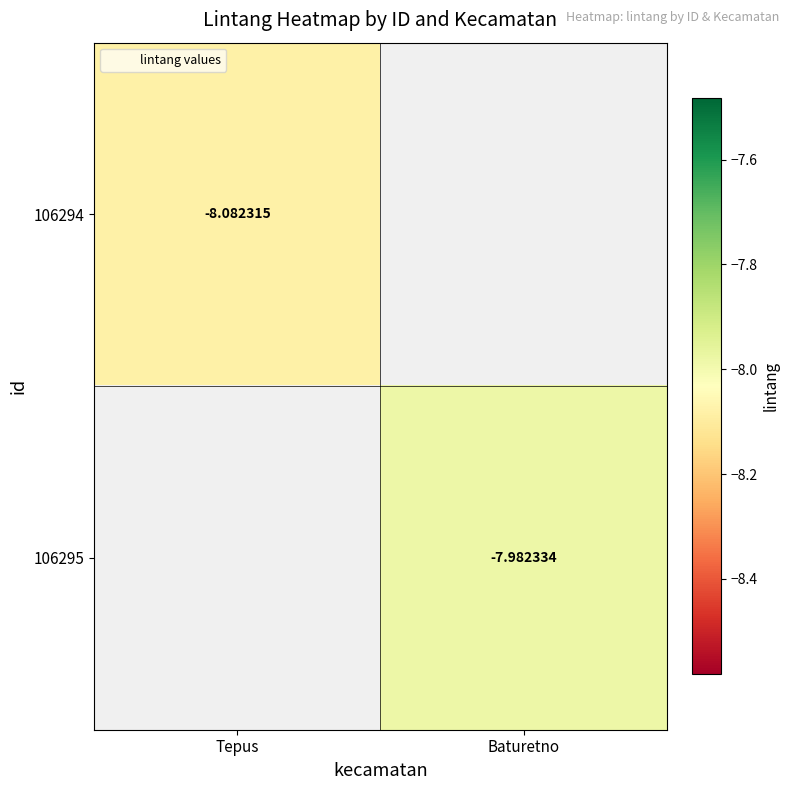

Is the value of 106295 at Baturetno greater than the value of 106294 at Tepus?

Yes